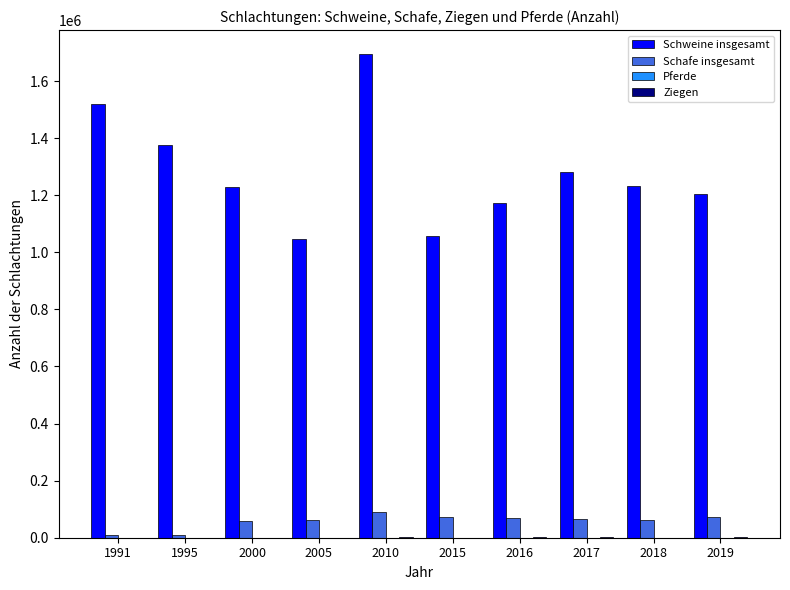

The value of Schweine insgesamt at 1995 is 1375774. True or false?

True